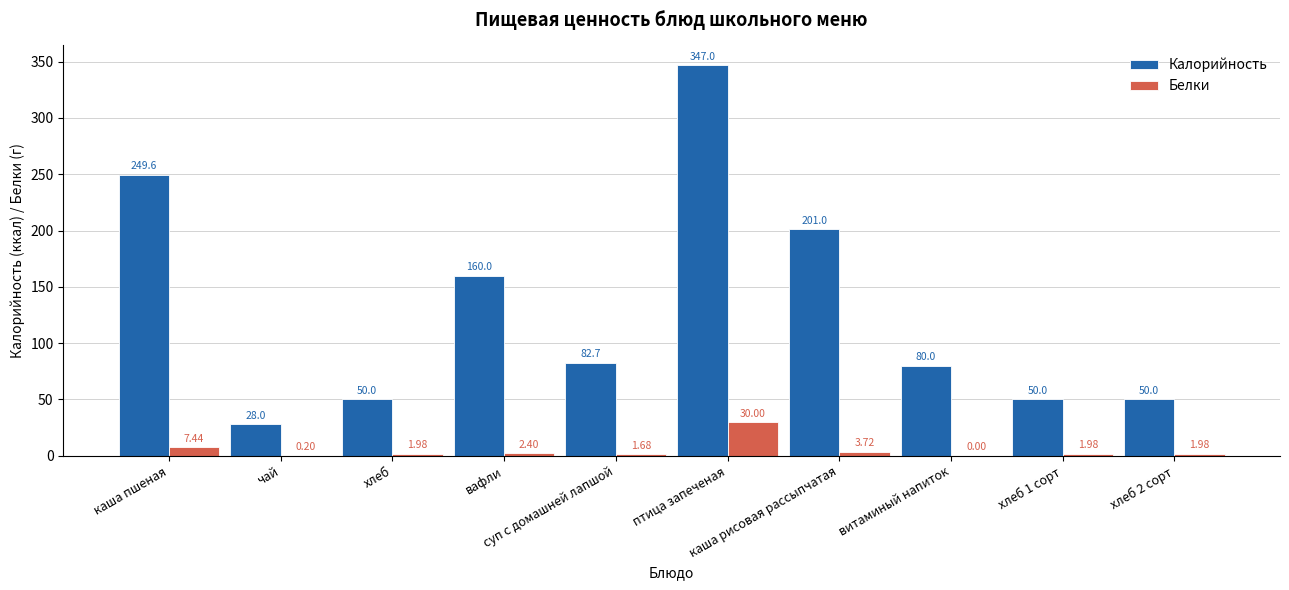

What is the sum of all Калорийность values?

1298.3